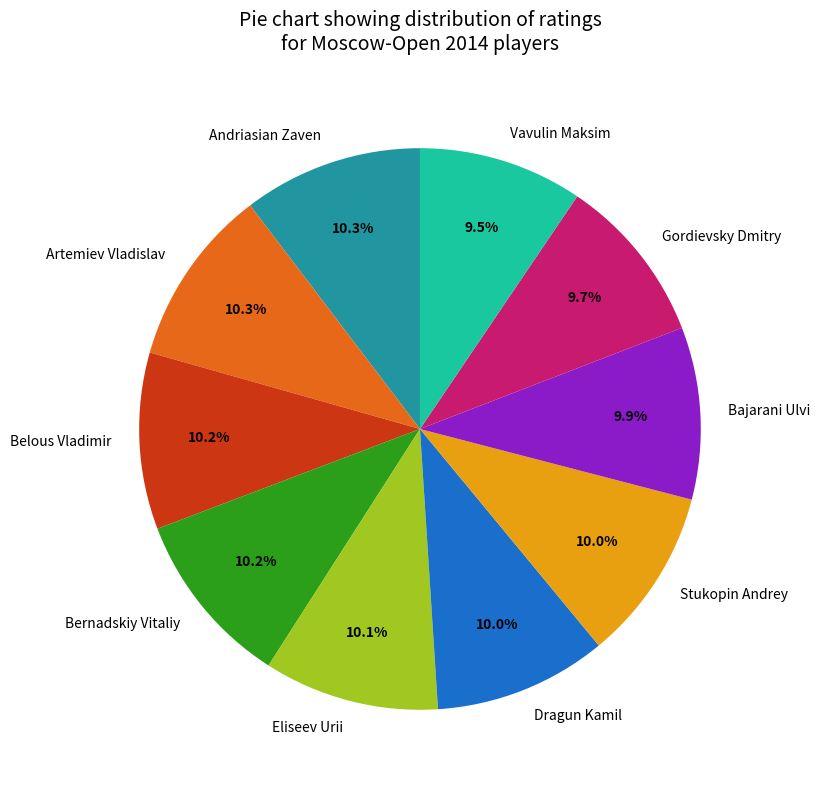

What is the ratio of the value at Andriasian Zaven to the value at Bernadskiy Vitaliy?

1.0